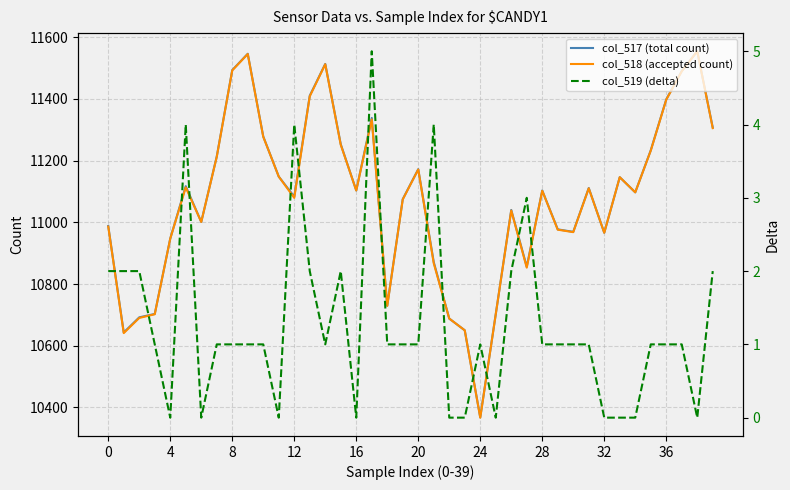

The col_517 (total count) series shows 4196 at 28. True or false?

False